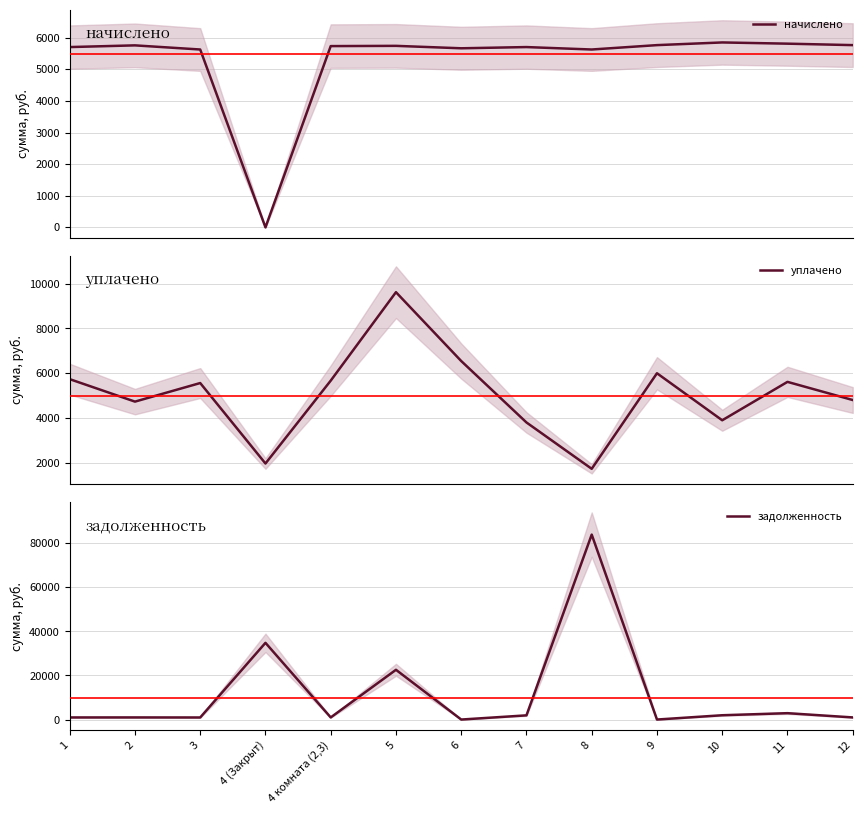

True or false: уплачено has a value of 6000.0 at 9.

True